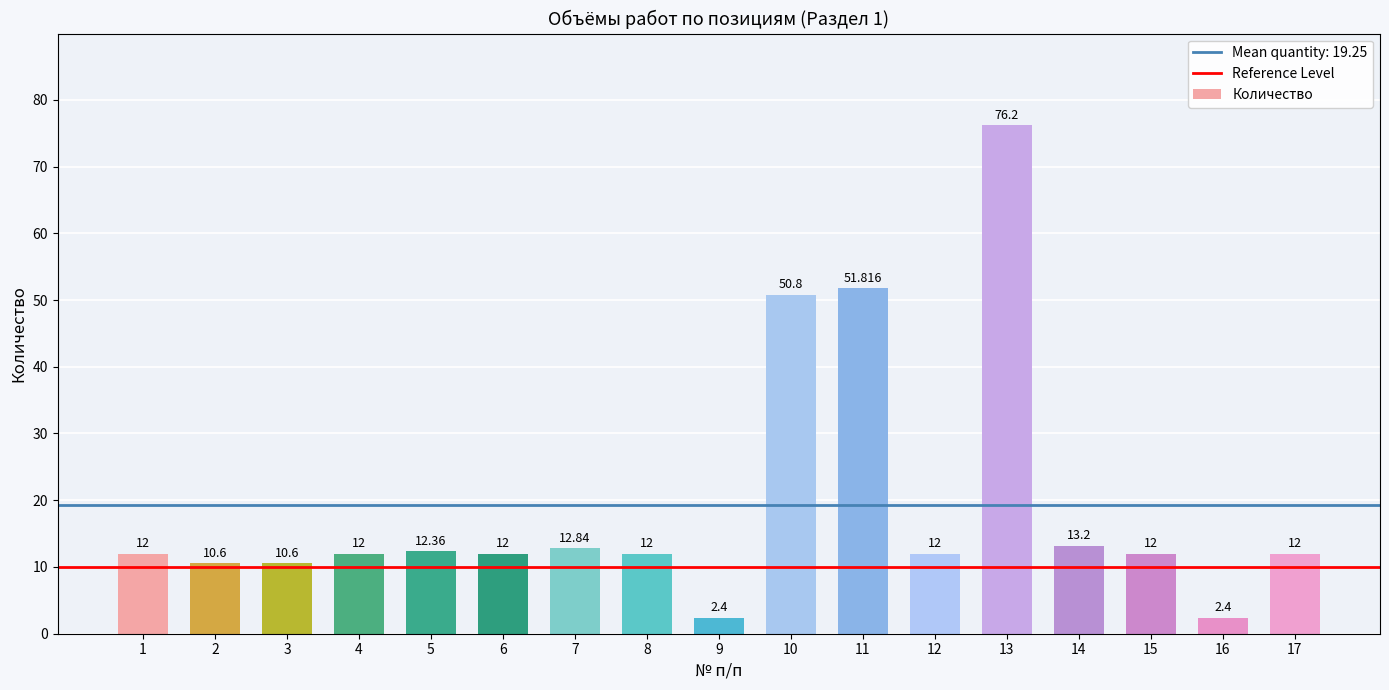

True or false: the data shows 22.1 at 7.

False